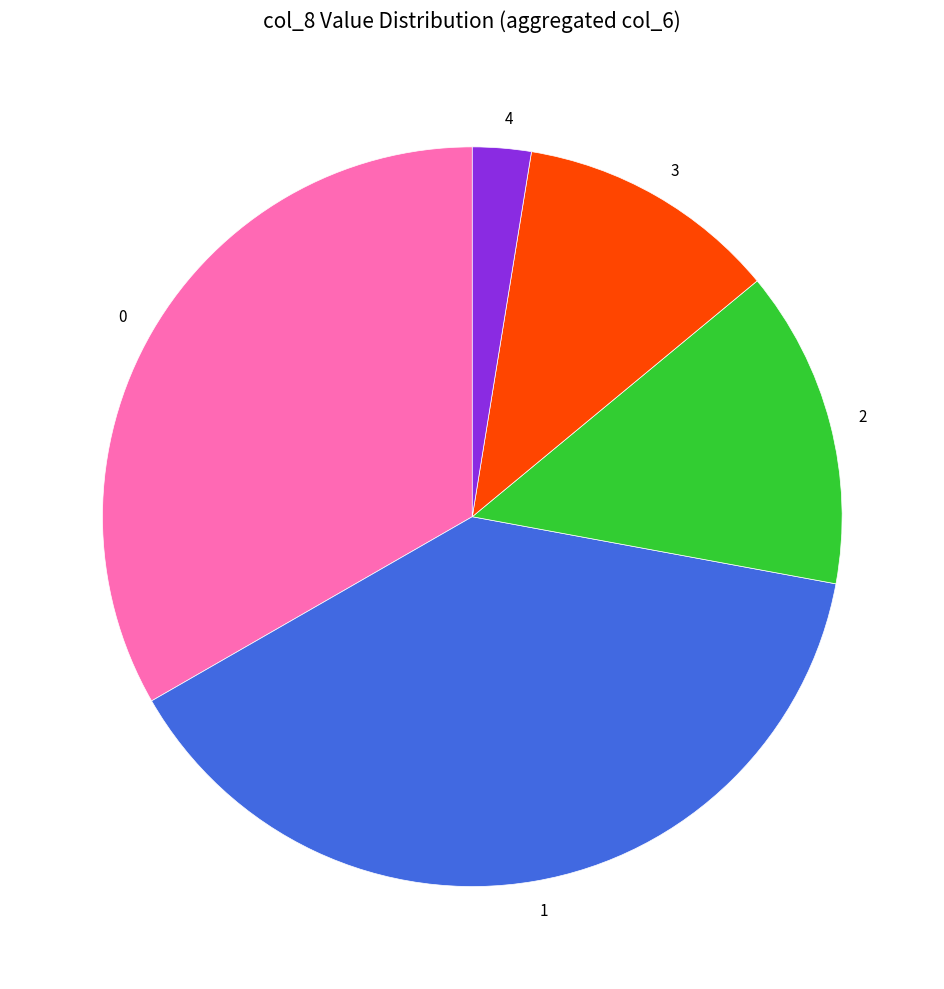

Is the sum of 4 and 1 greater than half?

No